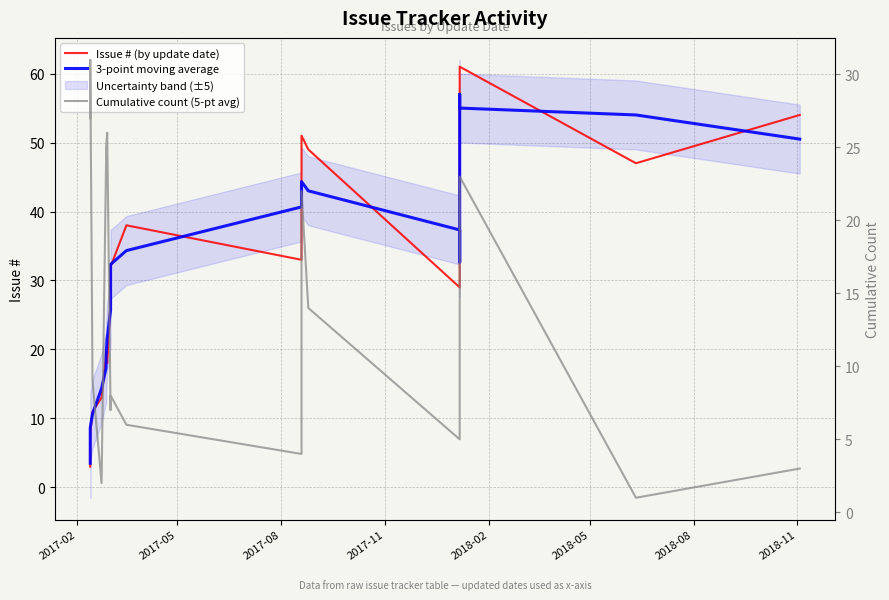

Is the value of Cumulative count (5-pt avg) at 15 greater than the value of 3-point moving average at 15?

No